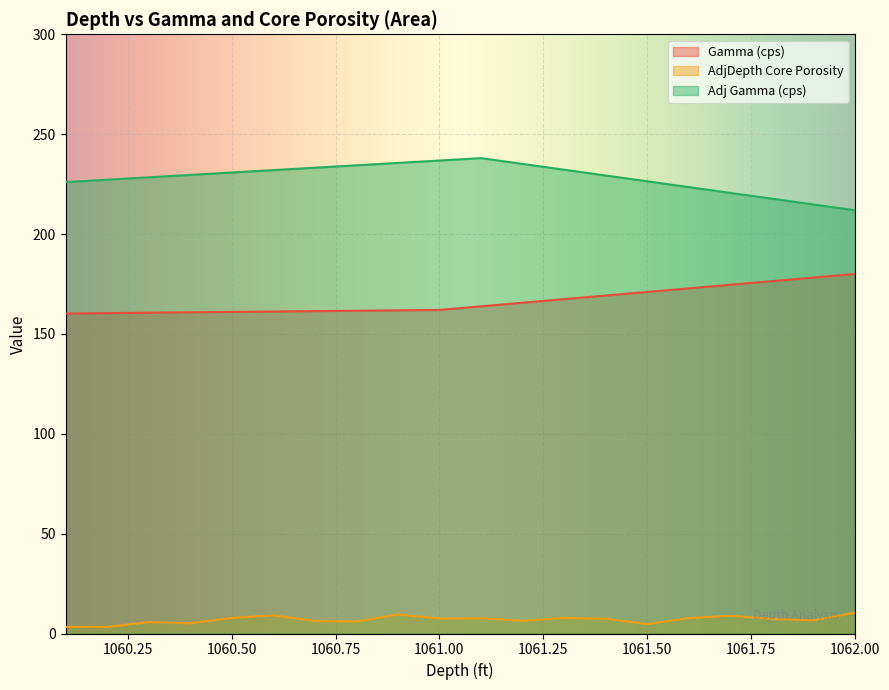

What is the label of the 18th point from the right?

1060.3